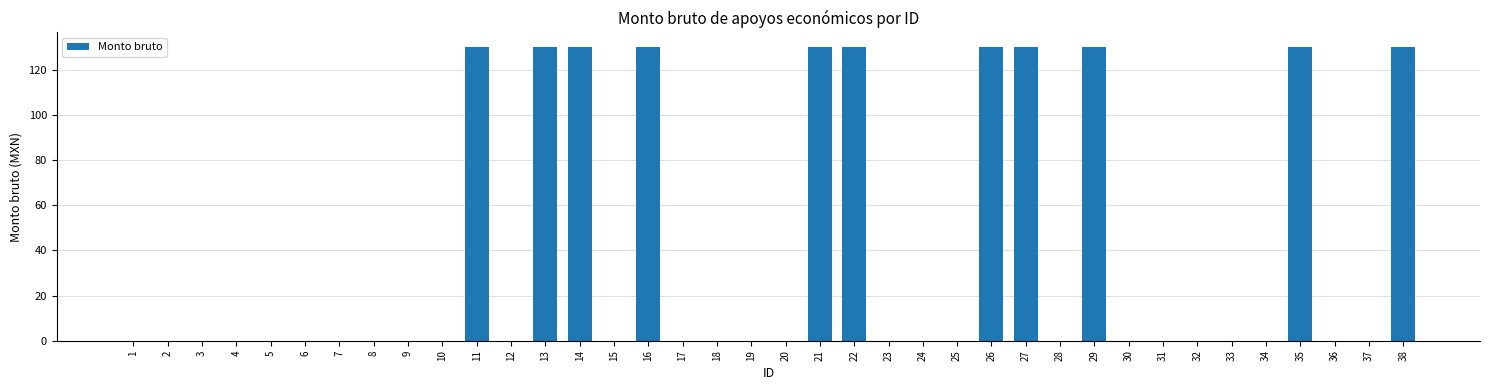

Is it true that the value at 35 is 130?

True